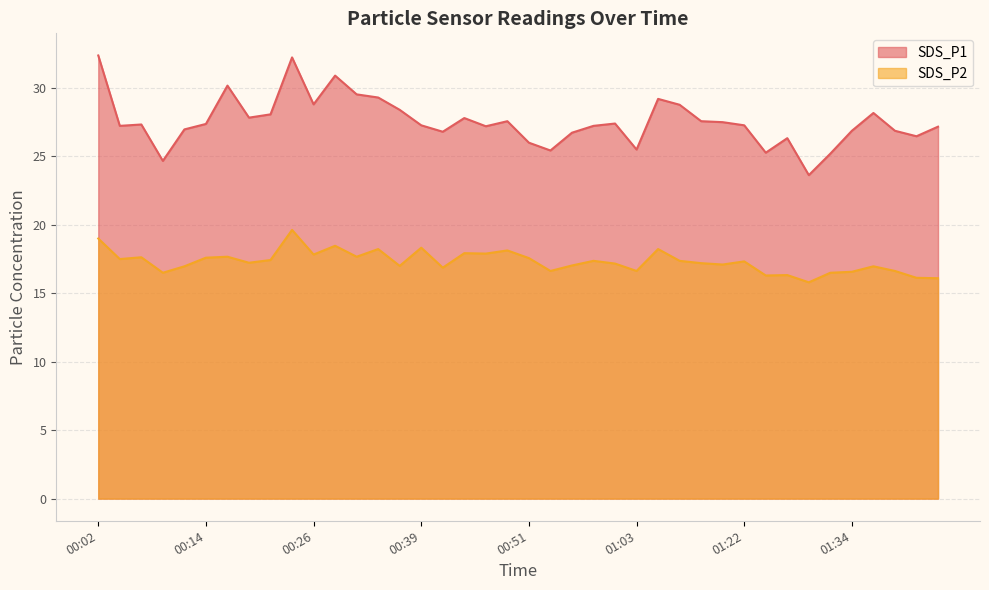

True or false: SDS_P2 and SDS_P1 intersect in this chart.

False